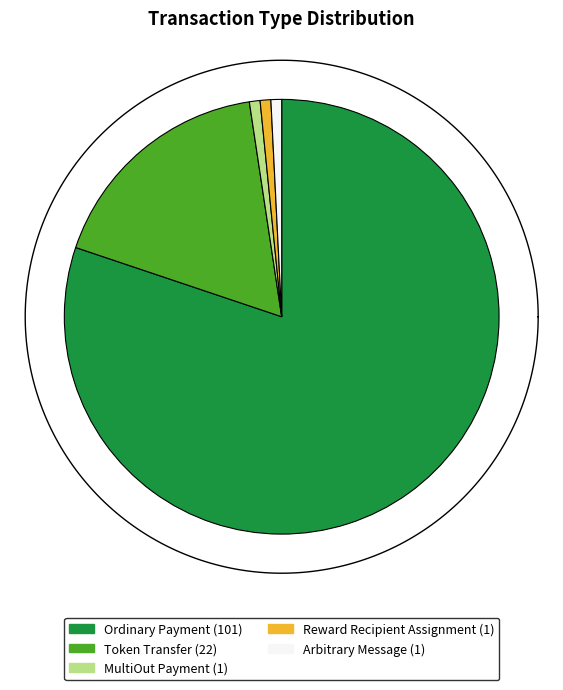

To the nearest percent, what is the difference between the Token Transfer and Reward Recipient Assignment slice percentages?

17%